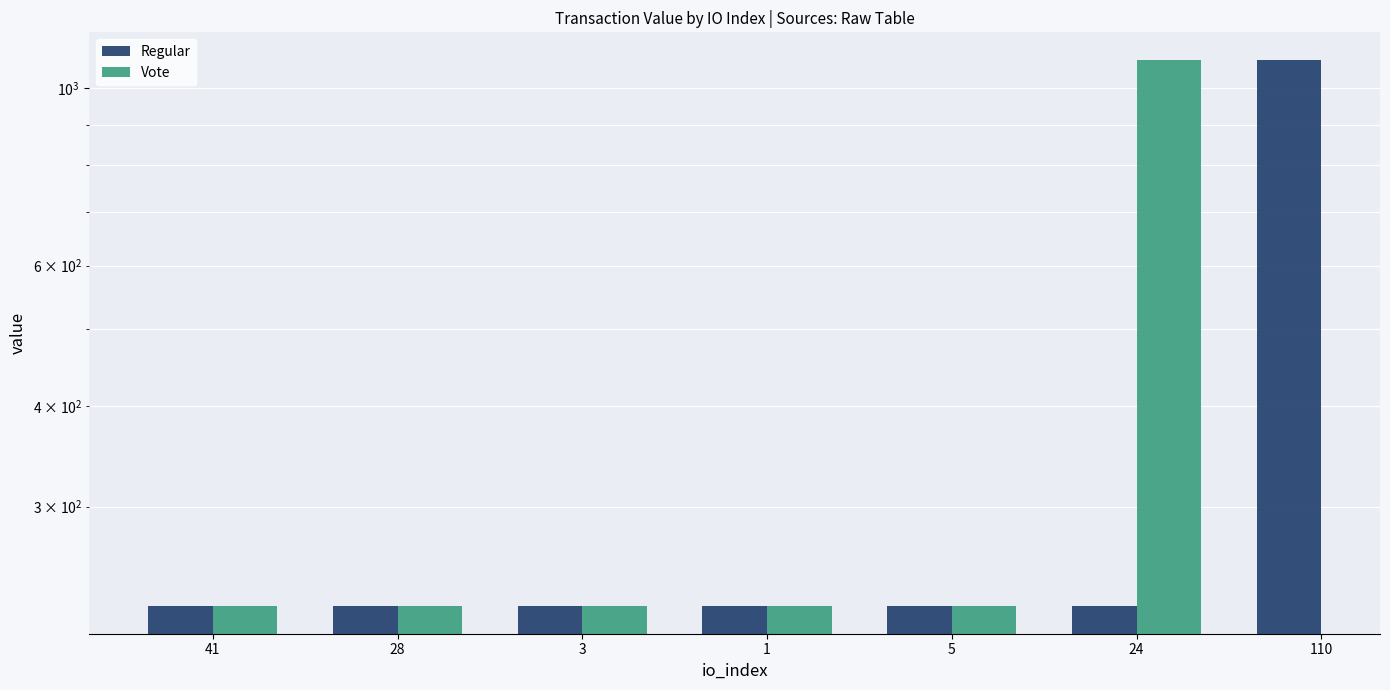

The Regular series shows 332.8 at 3. True or false?

False